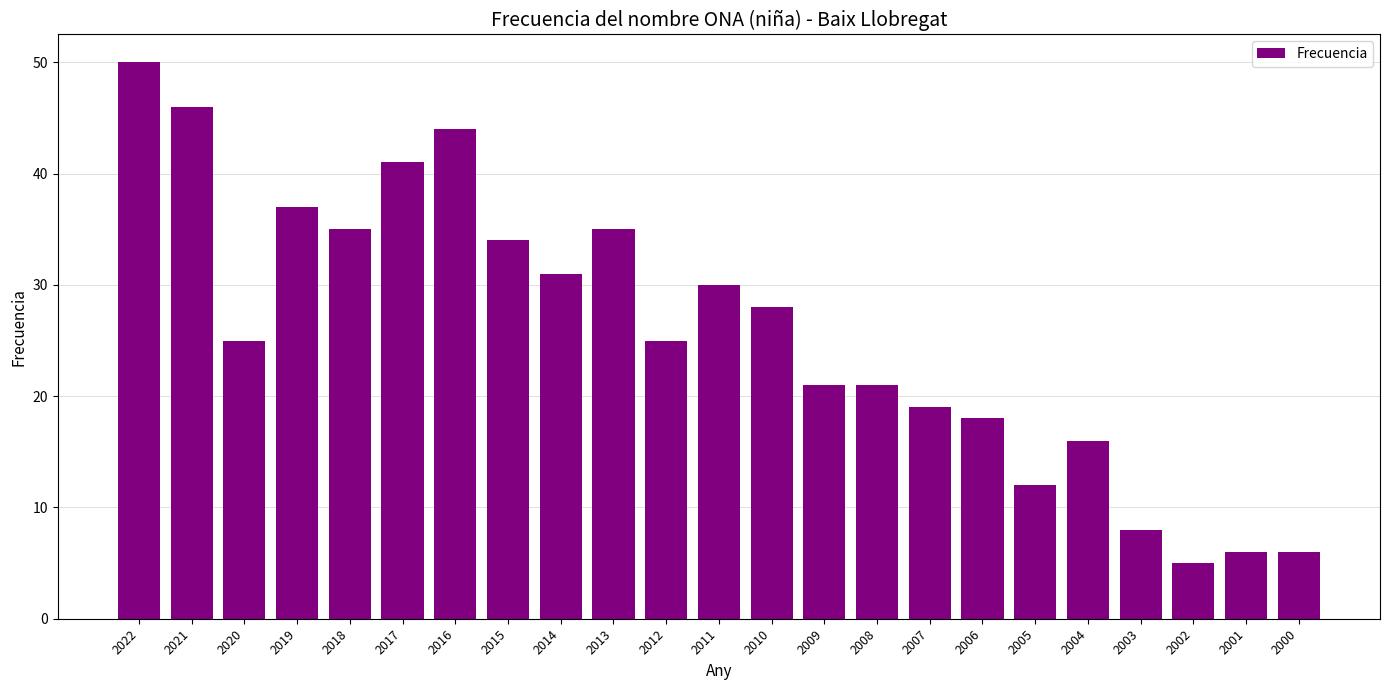

What is the difference between the maximum and minimum values?

45